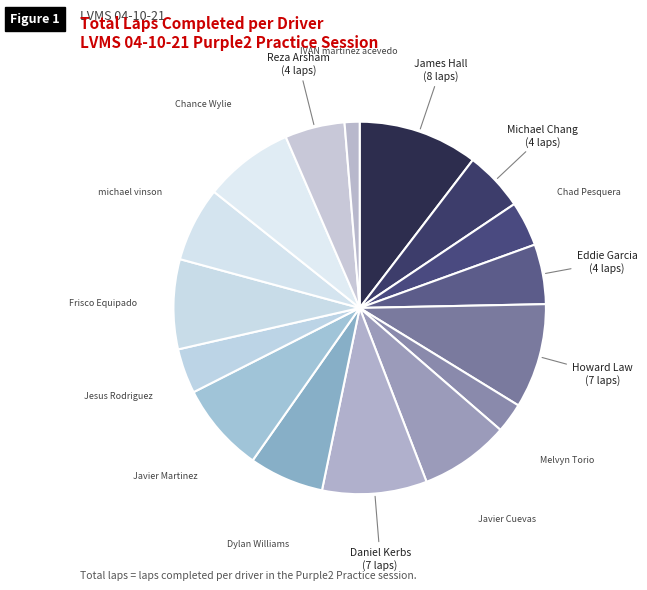

The Reza Arsham slice represents 5% of the pie. True or false?

True